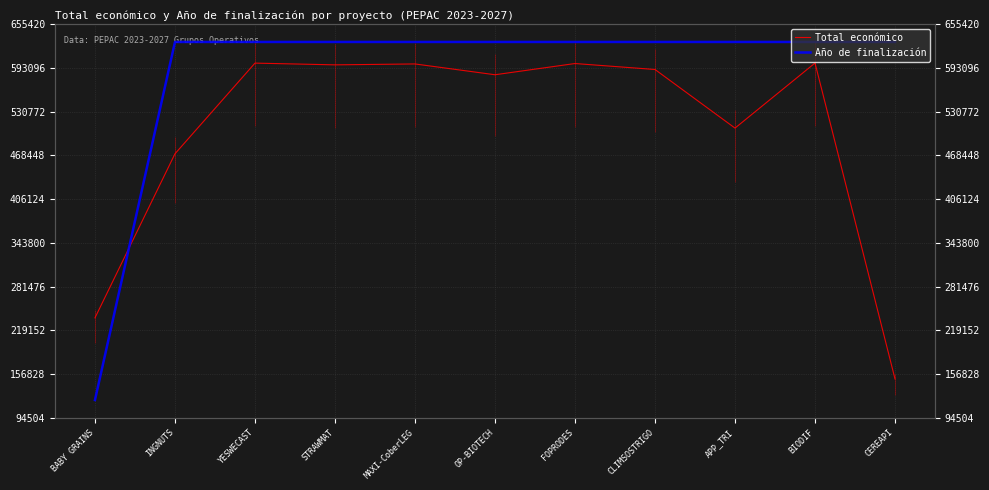

Where do Año de finalización and Total económico first cross each other?

BABY GRAINS and INGNUTS